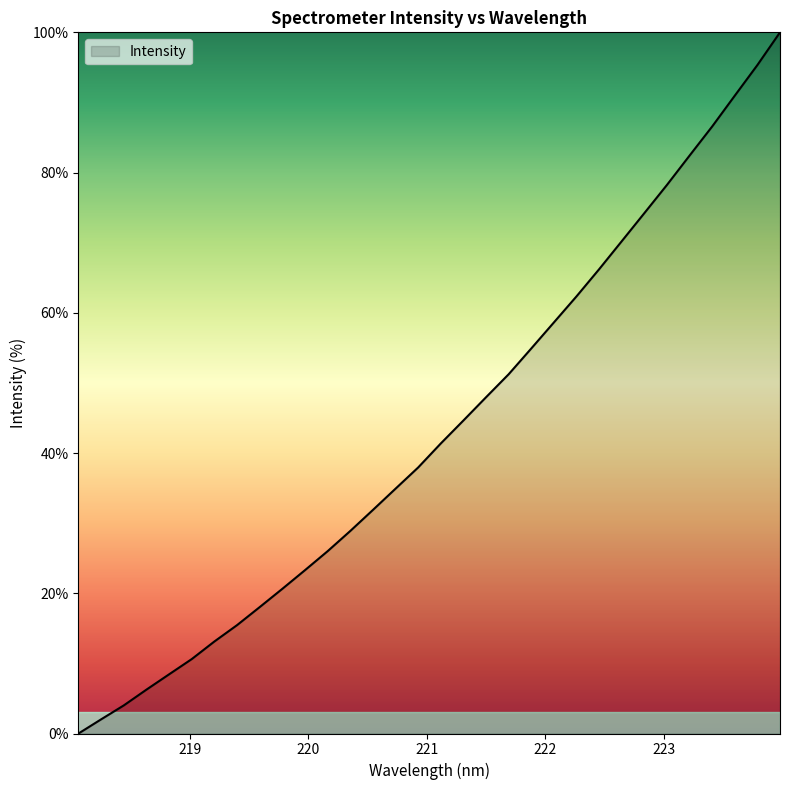

What is the greatest value displayed?

100.0